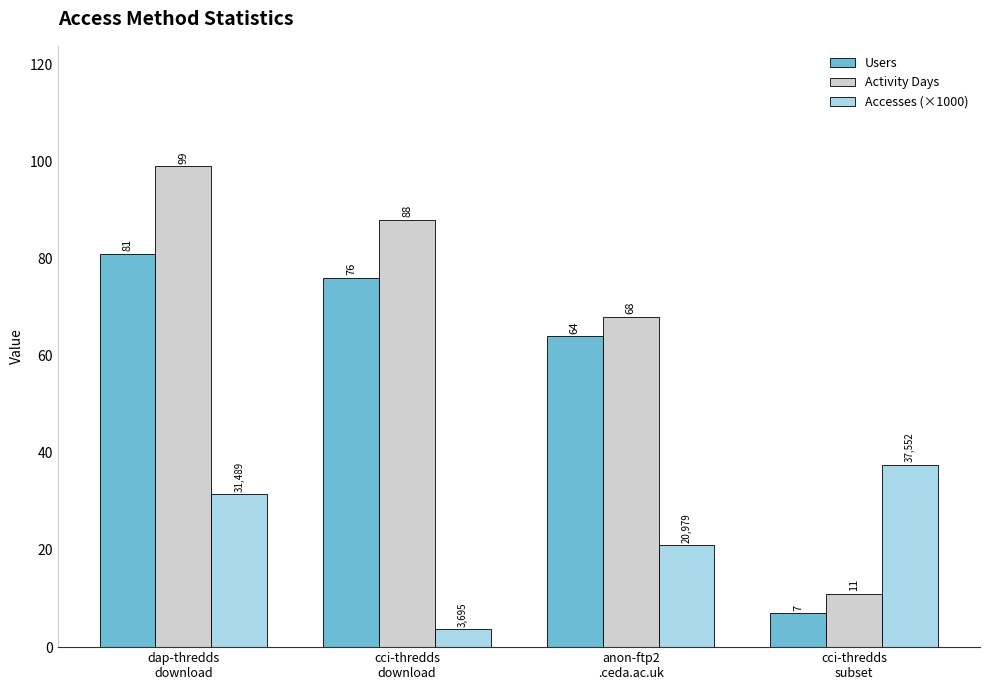

How many Activity Days values are between 68 and 99?

3